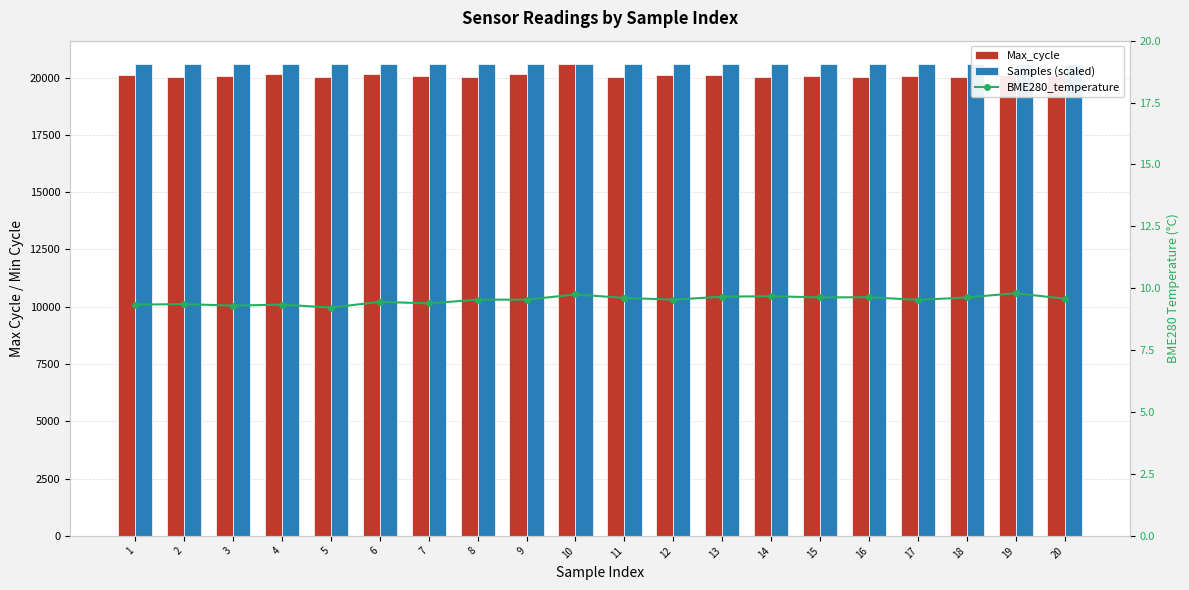

At which label is BME280_temperature closest to 9?

5